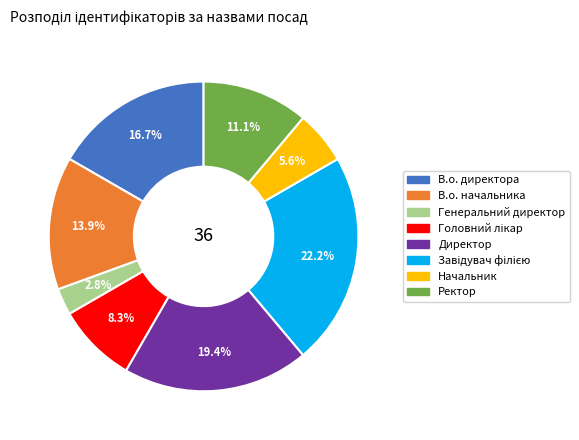

What portion of the pie excludes Директор?

80.6%